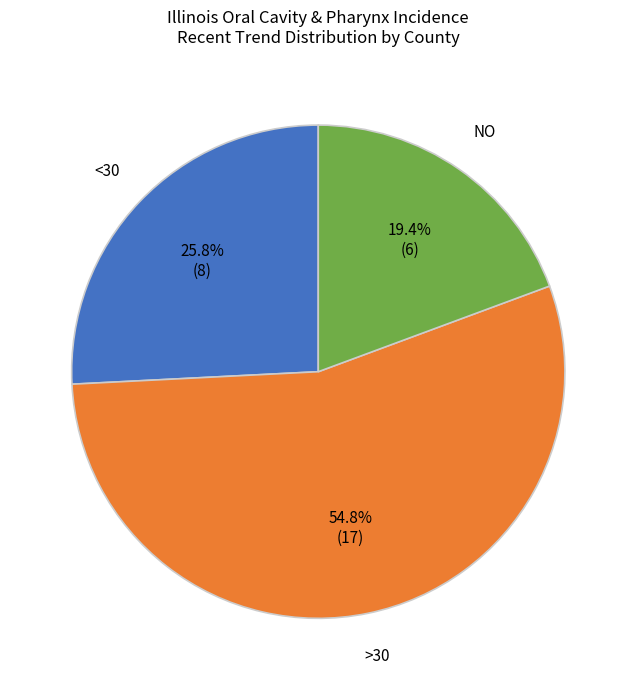

Is there a majority slice in this chart?

Yes